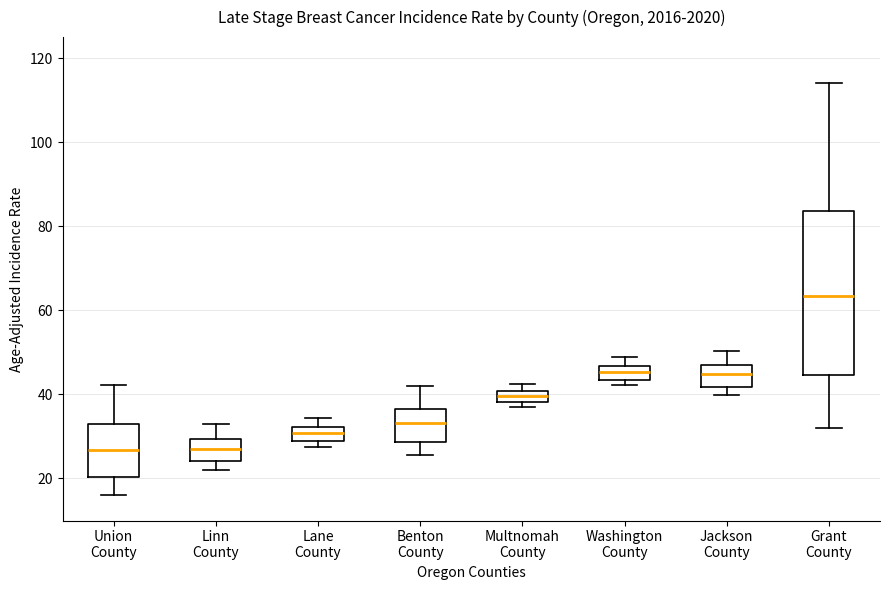

Which box has the highest median line?

Grant County